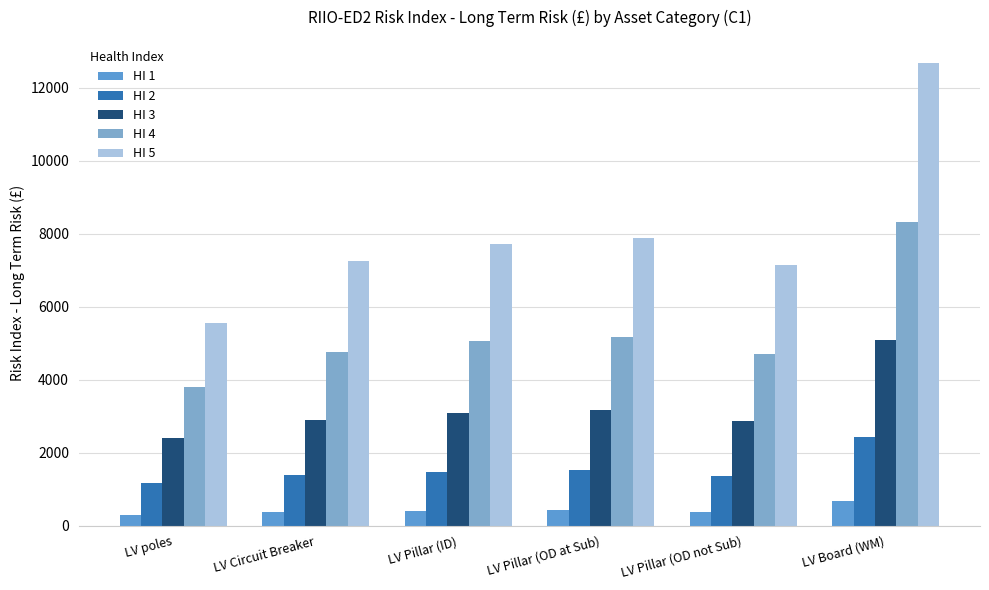

Which series has the largest total across all categories?

HI 5